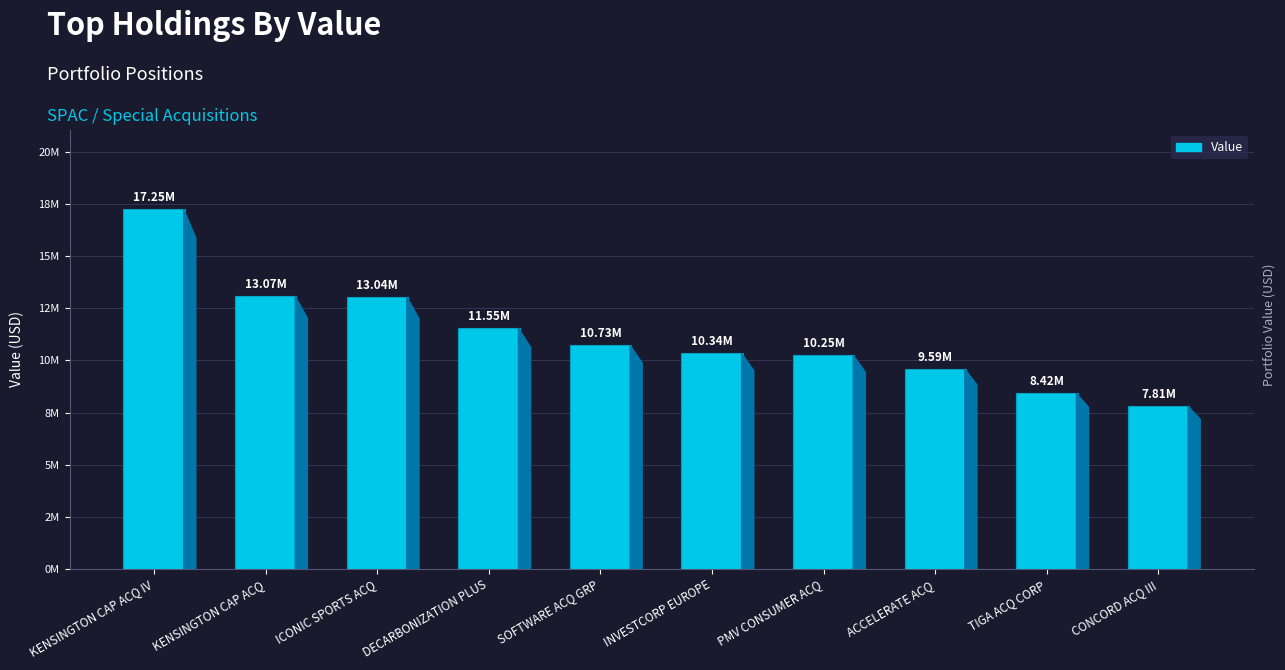

Is it true that the value at ACCELERATE ACQ is 9593000?

True